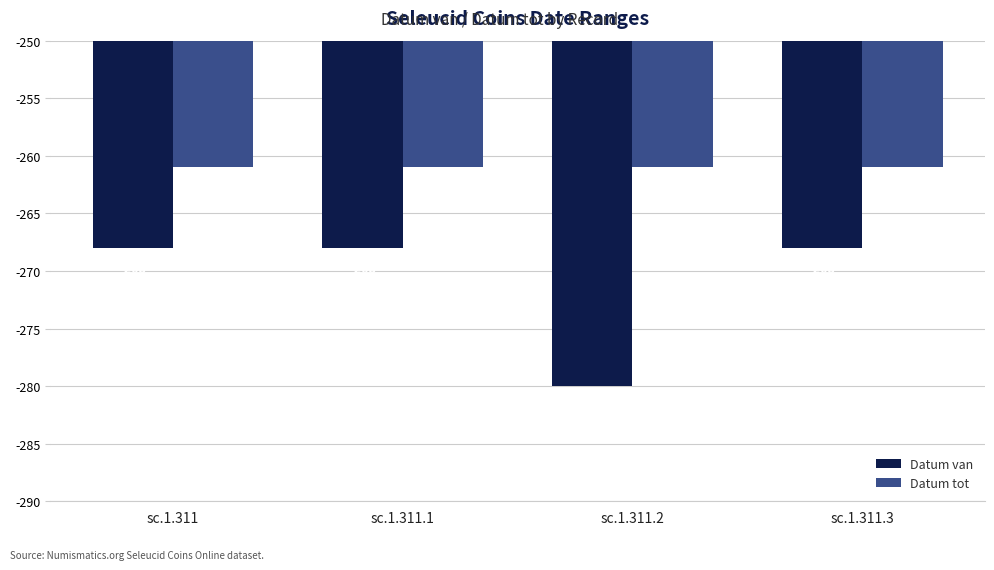

What is the label of the 1st bar from the right?

sc.1.311.3